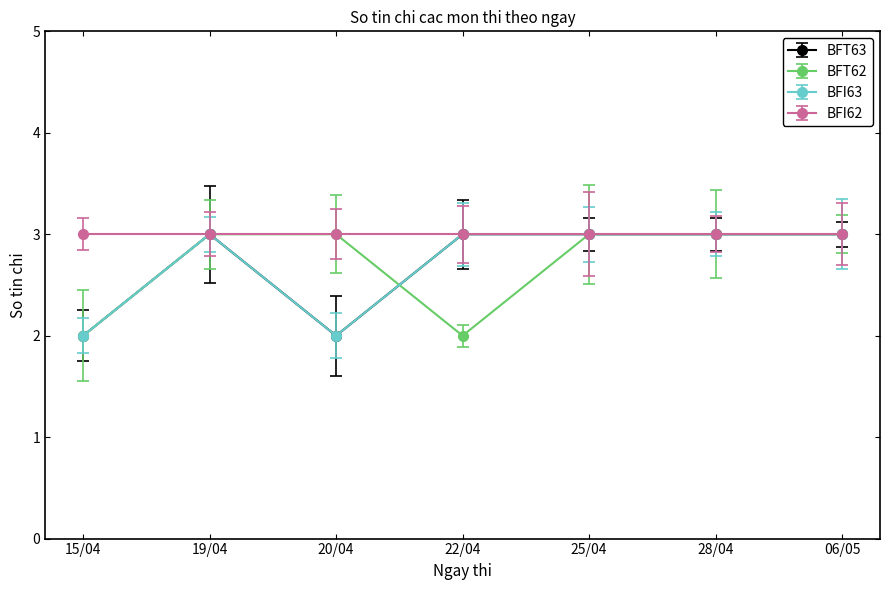

Between 06/05 and 19/04, which is larger?

06/05